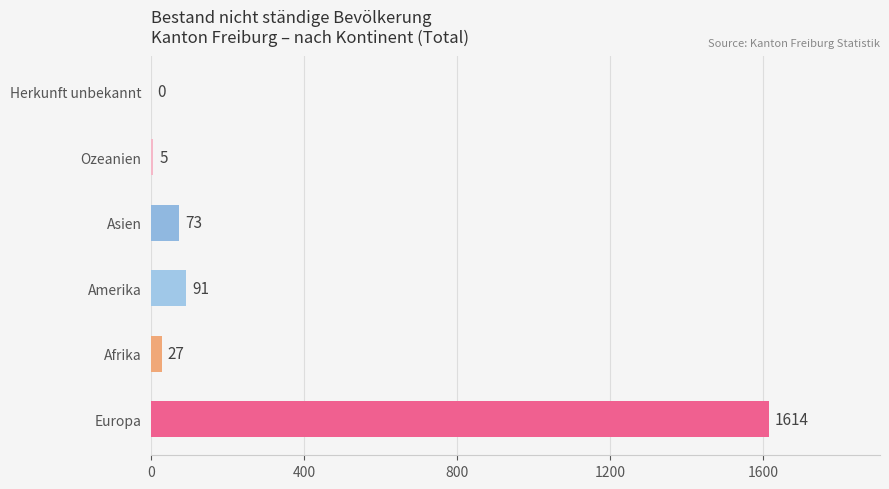

Are the bars grouped side by side (vs. stacked)?

No